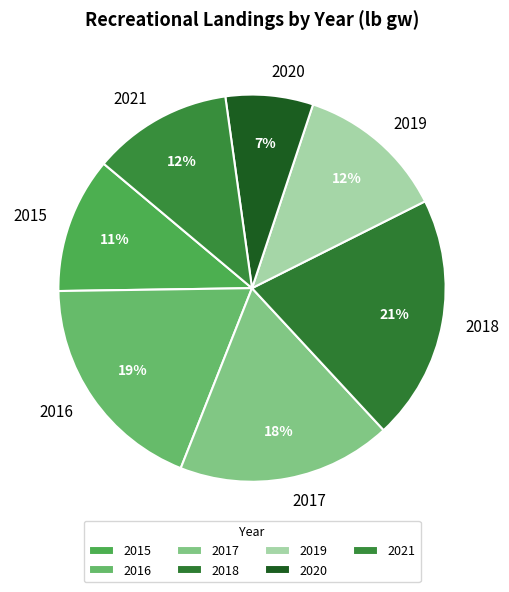

Which has a higher value, 2021 or 2018?

2018